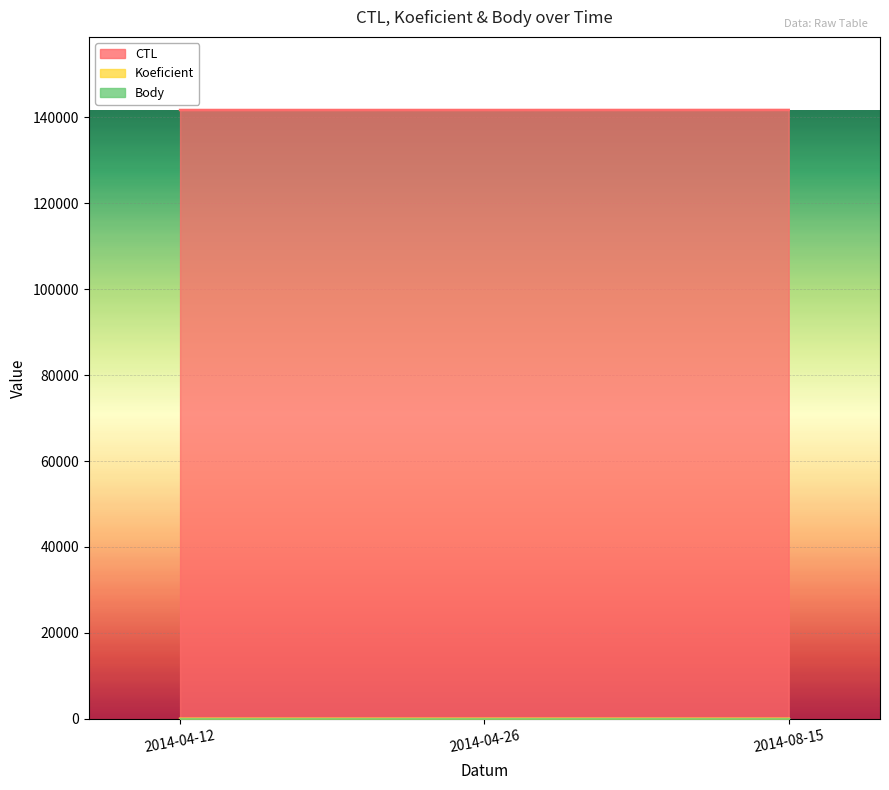

Where does the CTL series first go above 141710?

2014-08-15